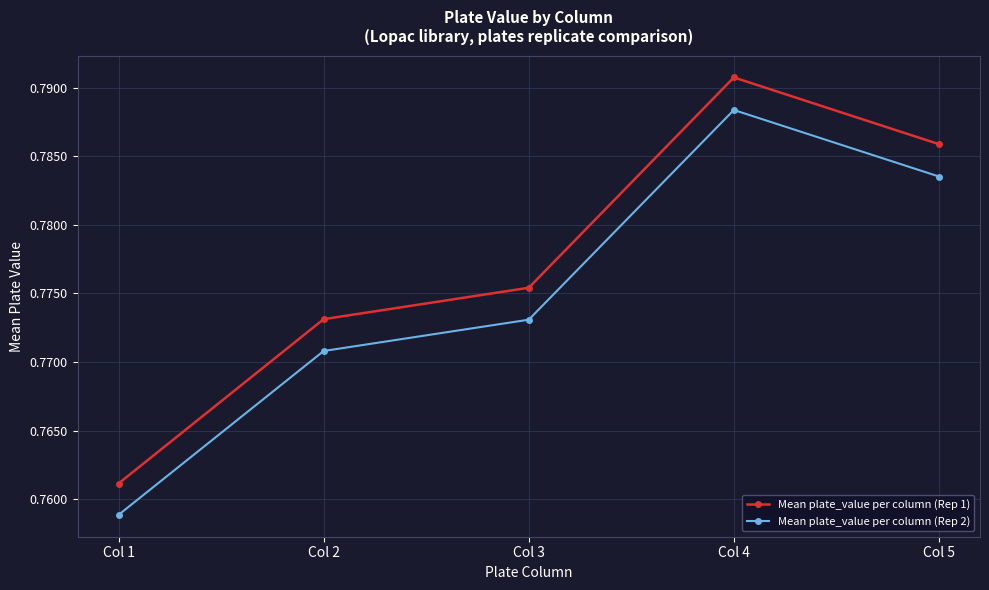

Count the Mean plate_value per column (Rep 2) values in the range 0 to 1.

5